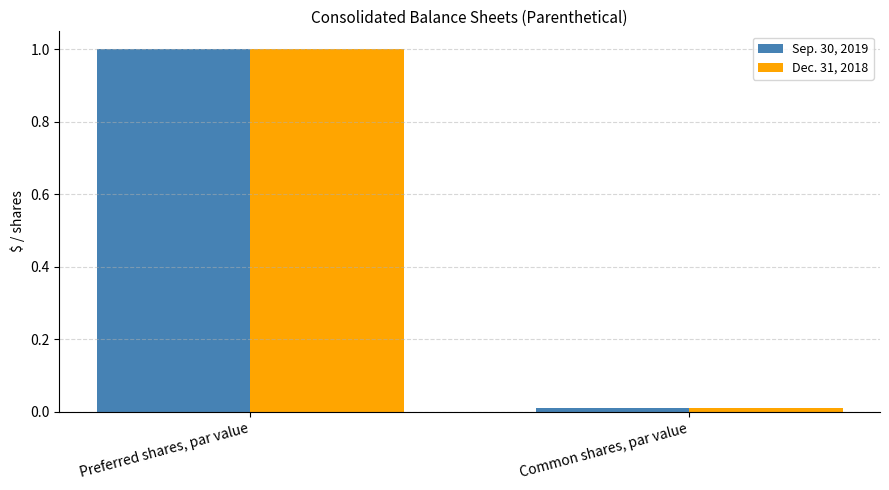

What is the average value of the Sep. 30, 2019 series?

0.5